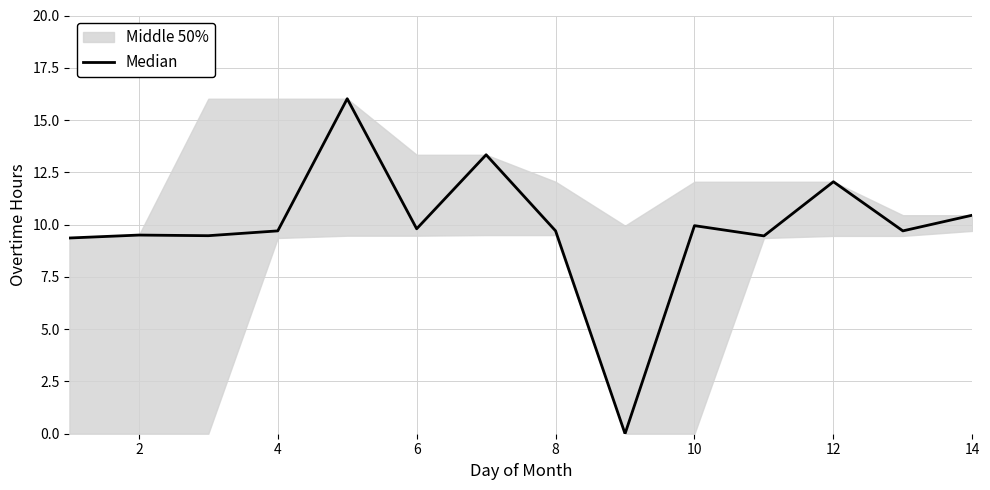

The value at 14 is 9.7. True or false?

True